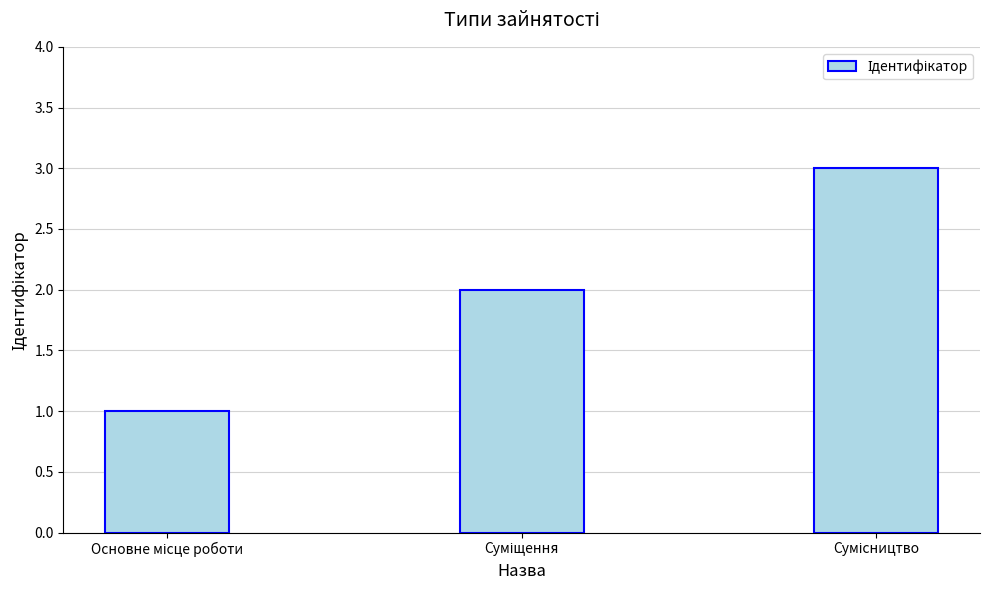

What is the sum of all values?

6